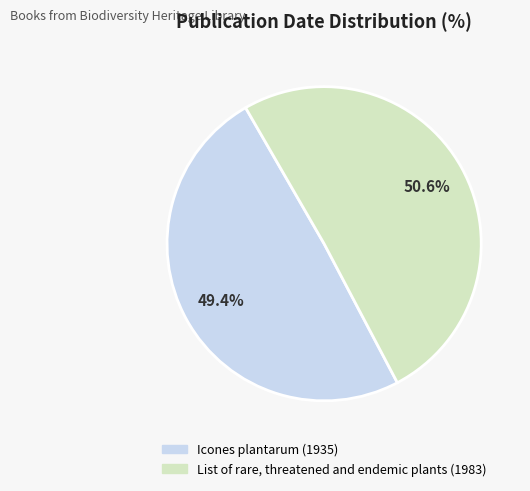

Is there a majority slice in this chart?

Yes